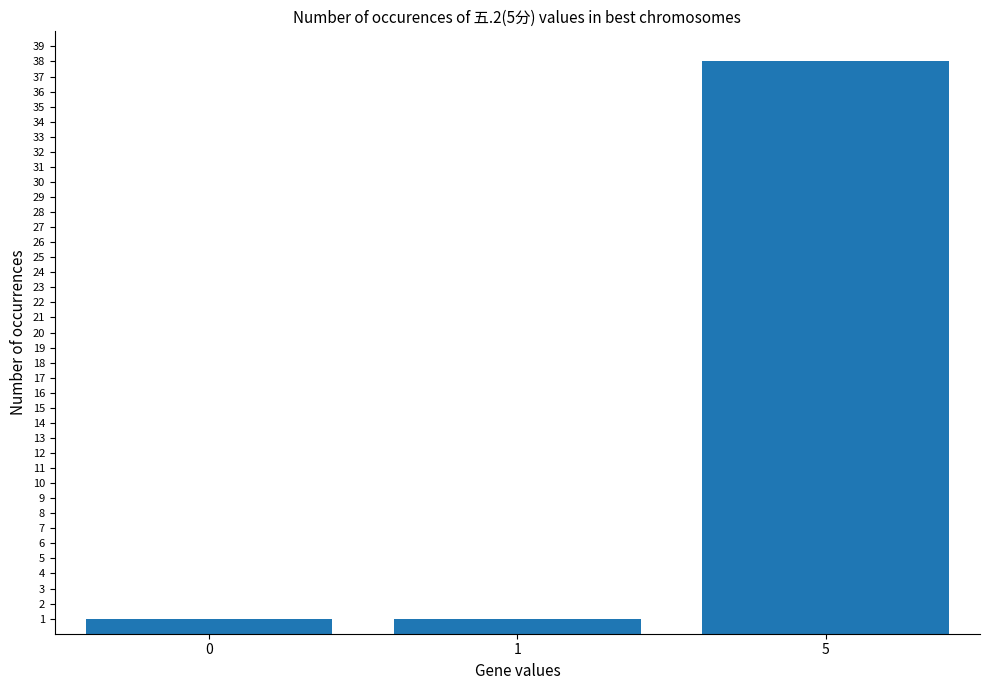

Count the number of categories in the chart.

3